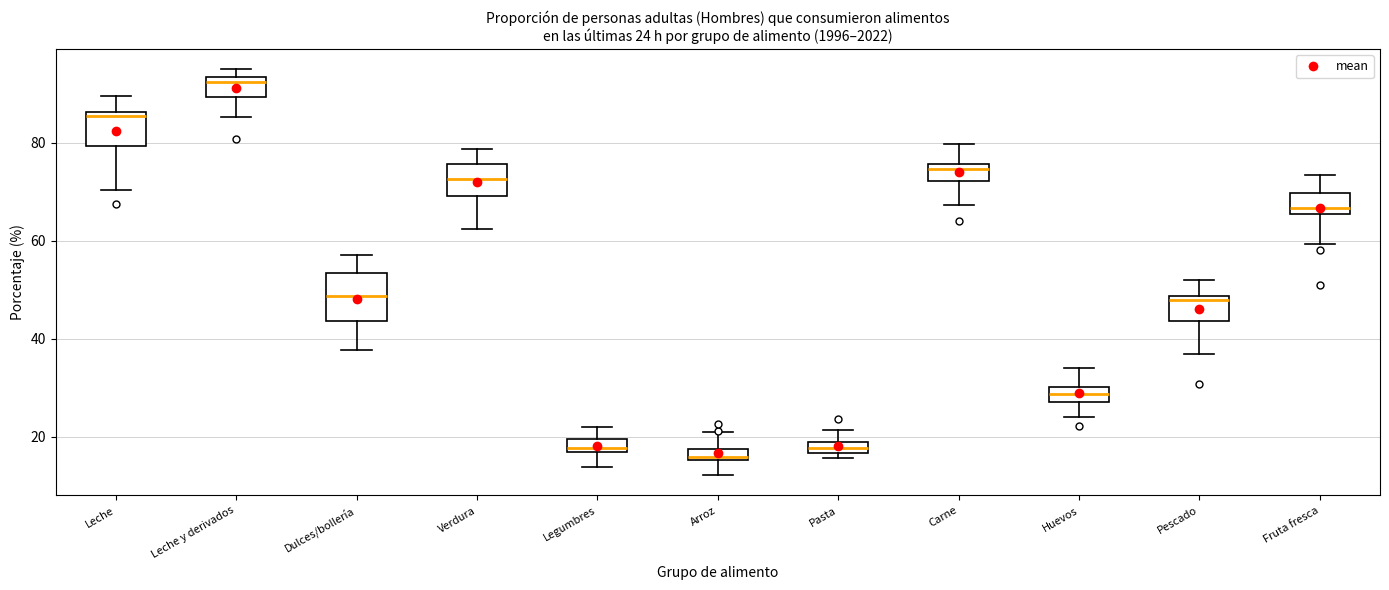

Which box has the highest median line?

Leche y derivados